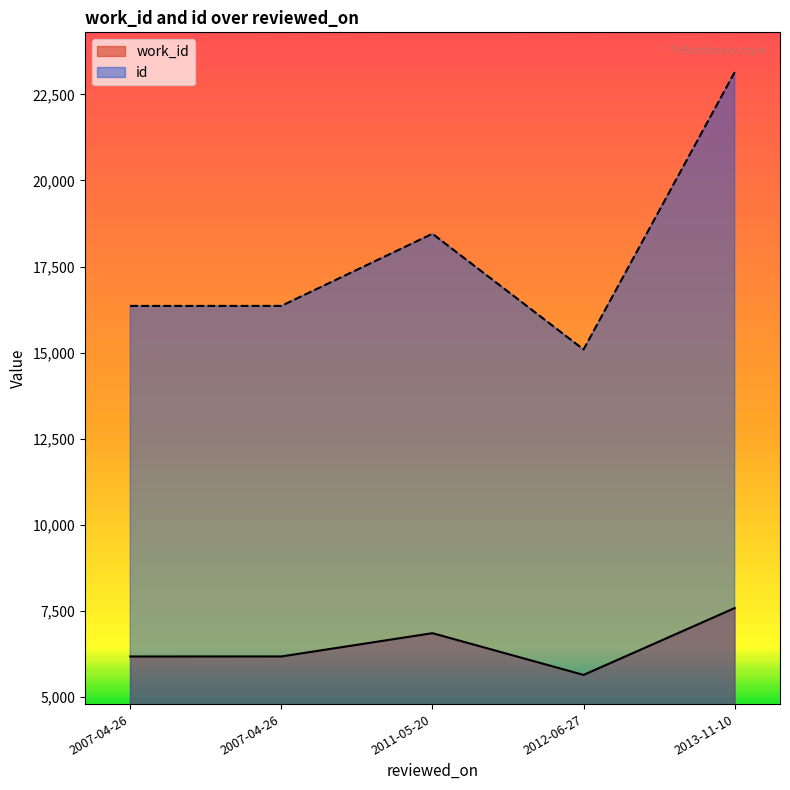

Read the work_id value at 2012-06-27.

5647